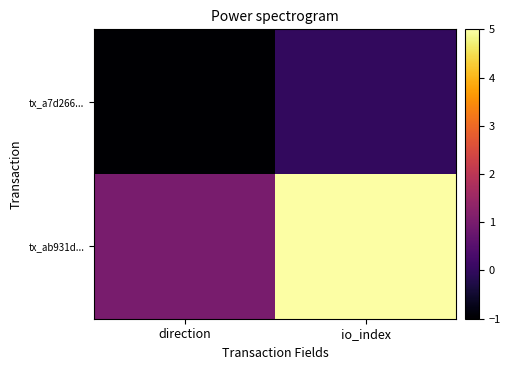

What is the difference between the highest and lowest values at direction?

2